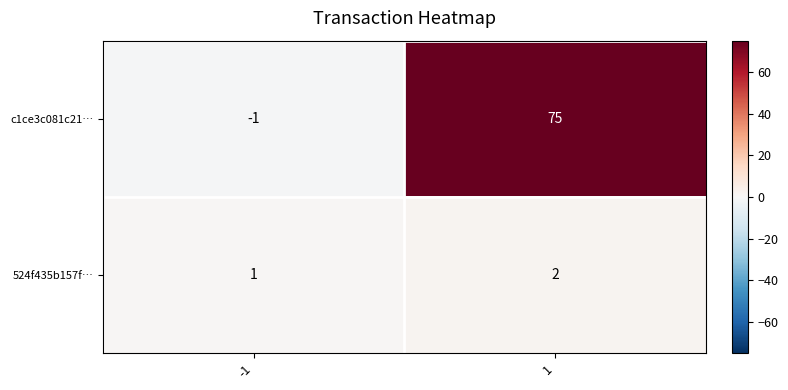

Reading right to left, transcribe all the data shown in this chart.

c1ce3c081c21…: 1=75	-1=-1
524f435b157f…: 1=2	-1=1